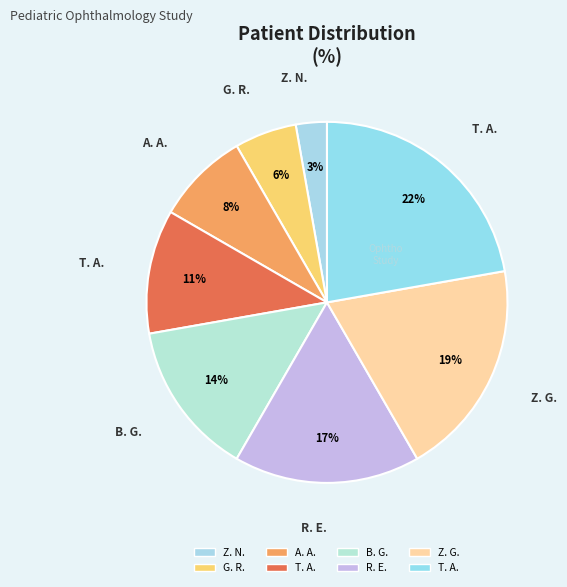

How many segments does this pie chart have?

8